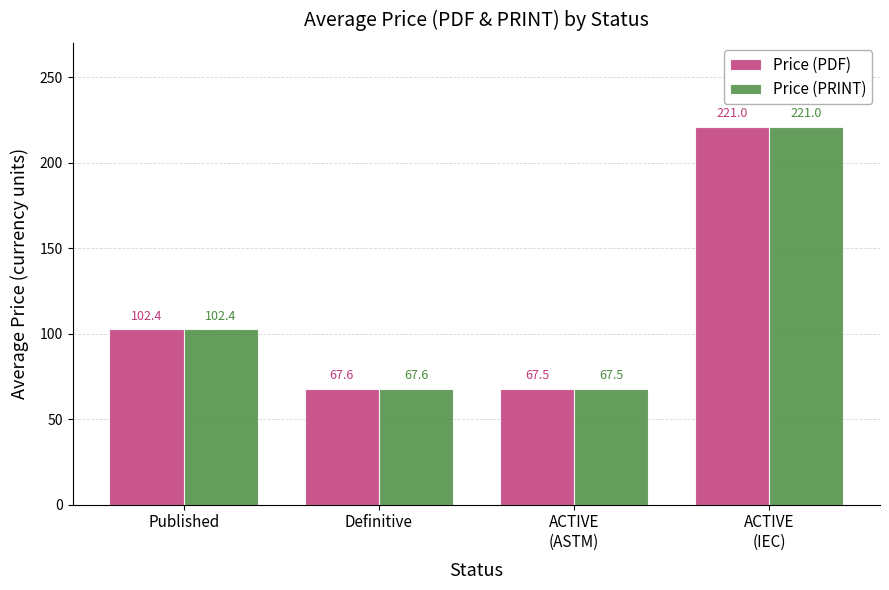

What is the sum of all Price (PRINT) values?

458.5